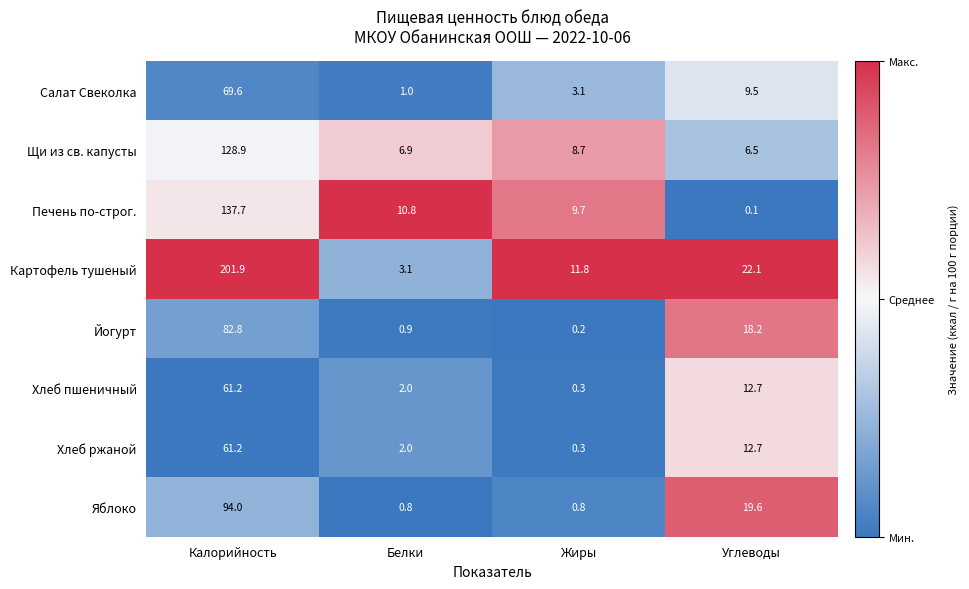

What is the total value across all series at Калорийность?

837.3